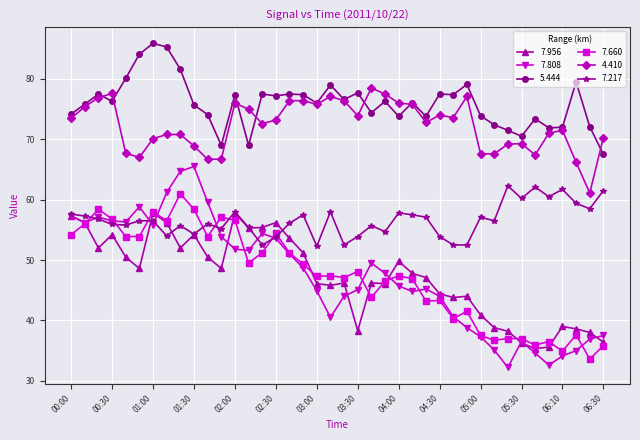

What is the value of the 7.660 point at the 31st from the left?

37.5